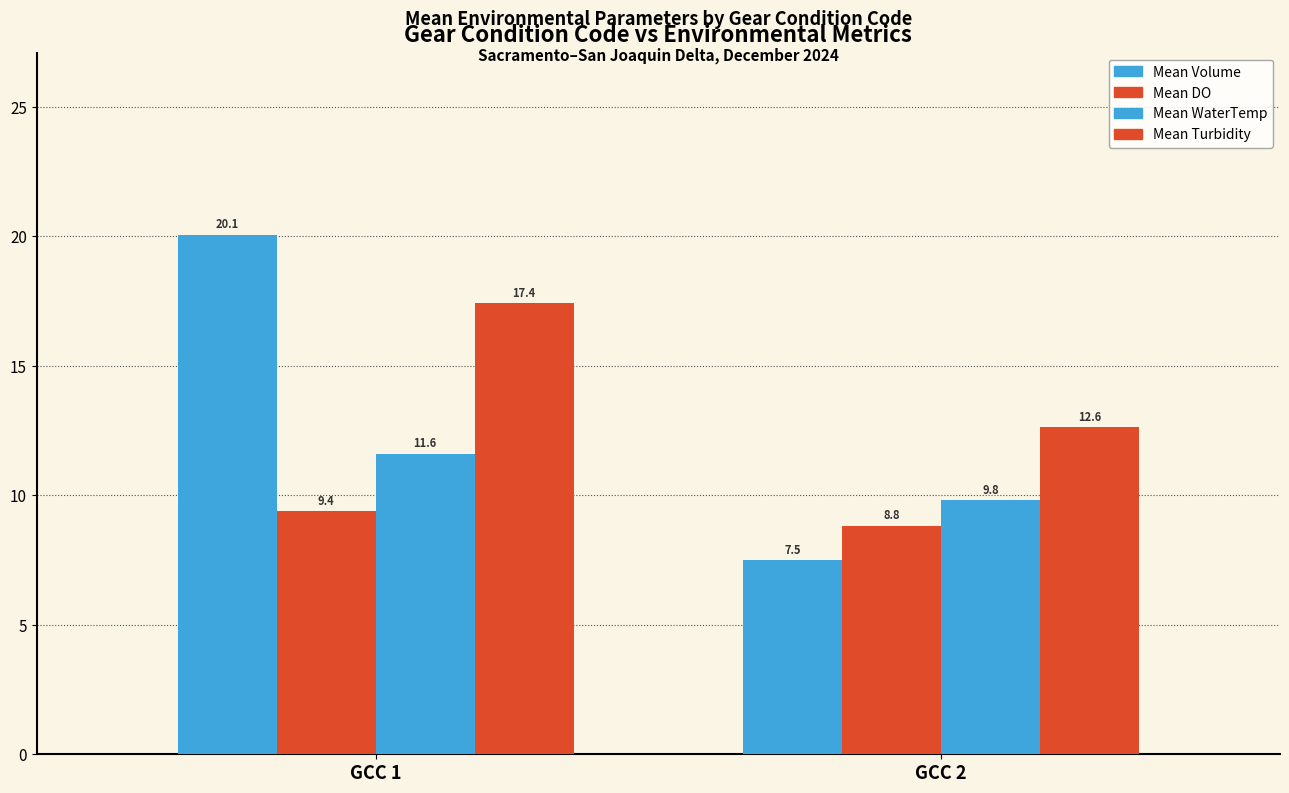

Does the chart contain any negative values?

No